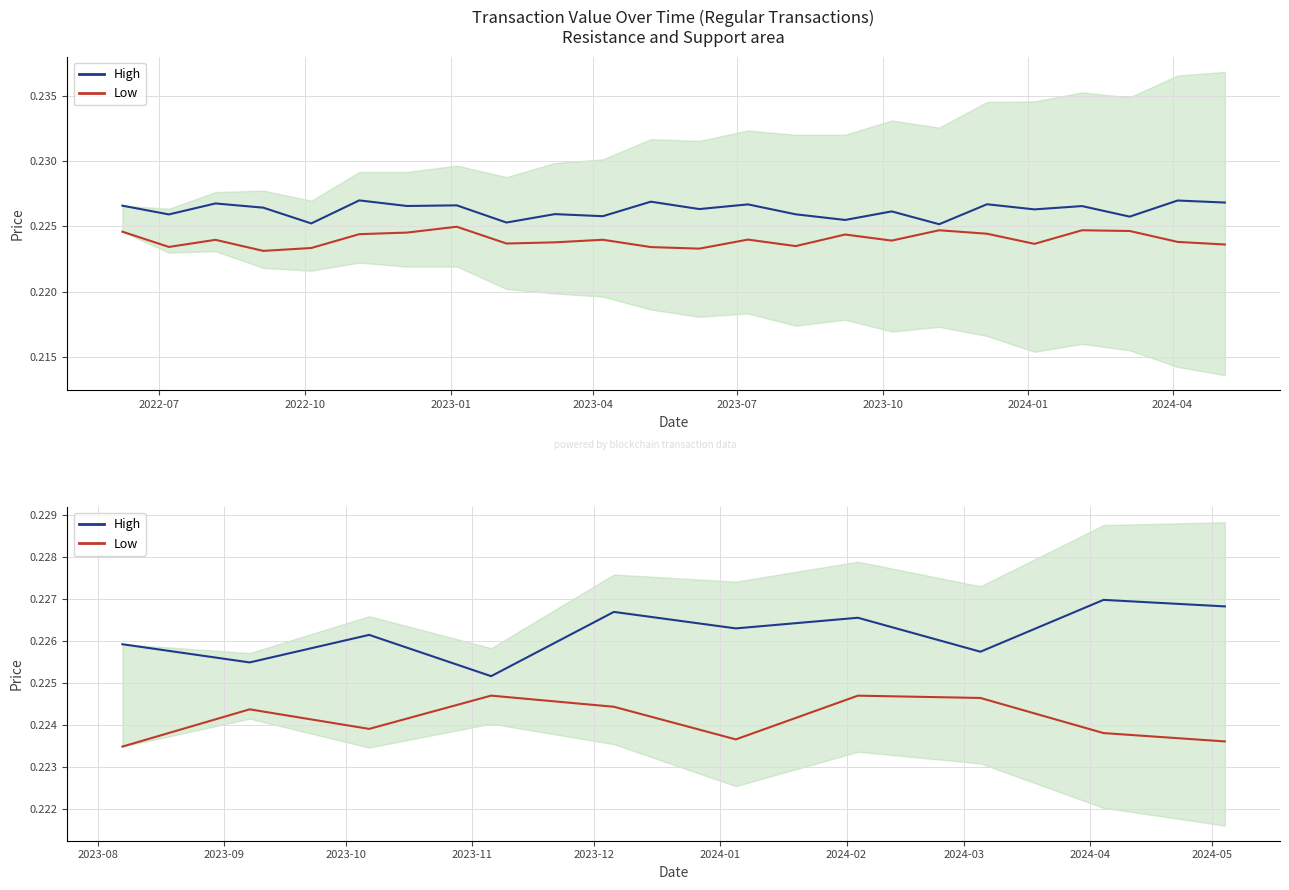

At 2023-07, list the series in order from largest to smallest.

High, Low